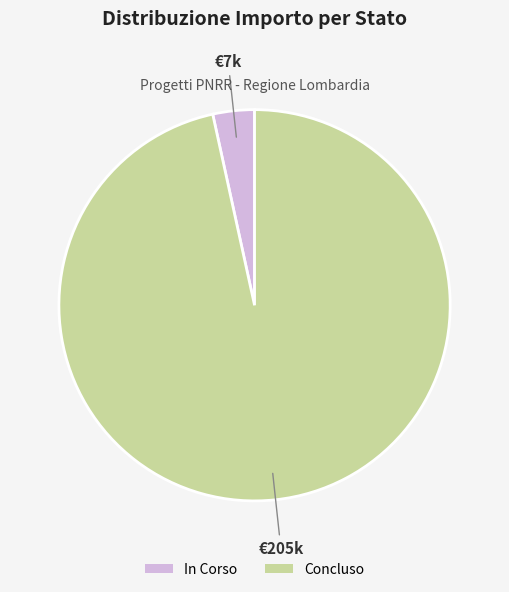

Is the sum of Concluso and In Corso greater than half?

Yes